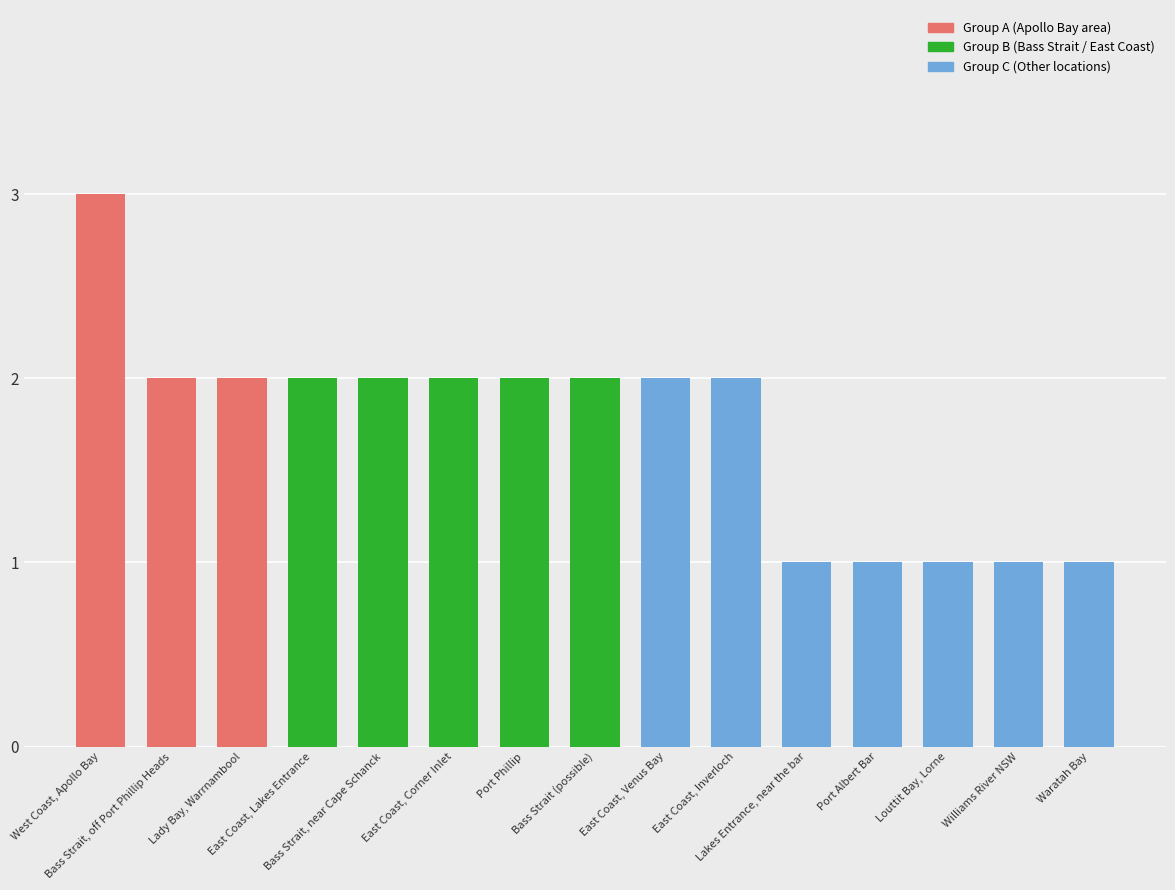

What is the maximum value shown in the chart?

3